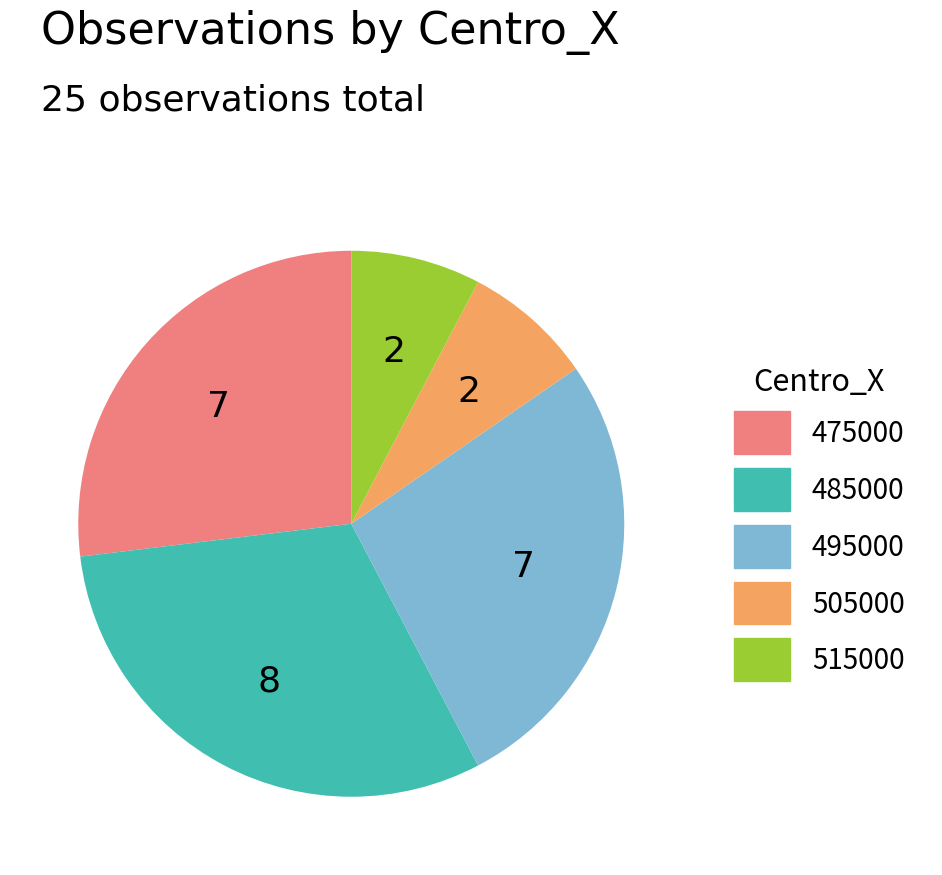

How many segments does this pie chart have?

5